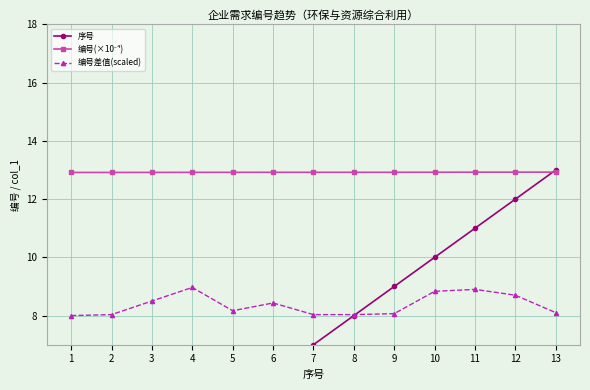

What is the difference between the maximum and minimum values in the 序号 series?

12.0